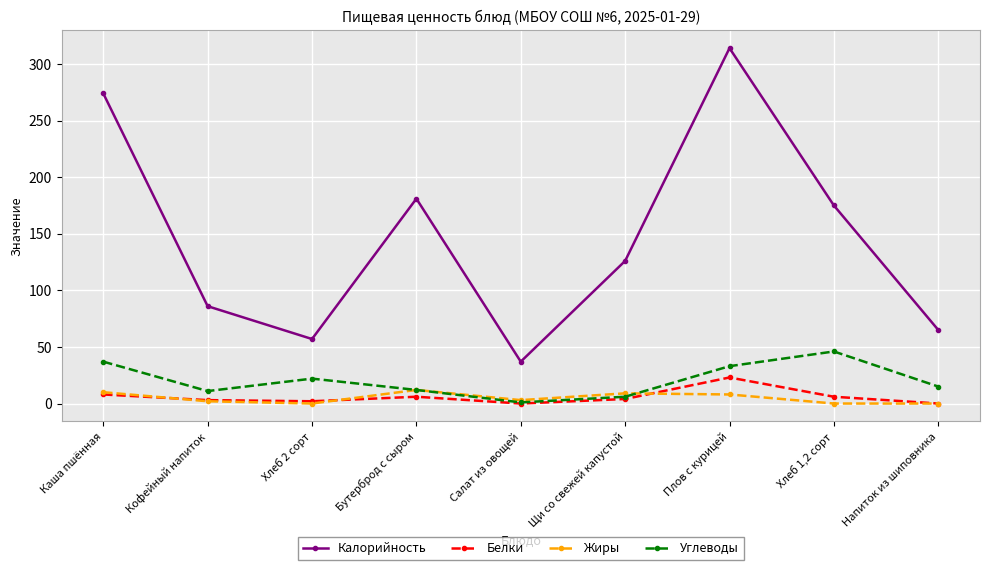

What is the average value of the Калорийность series?

146